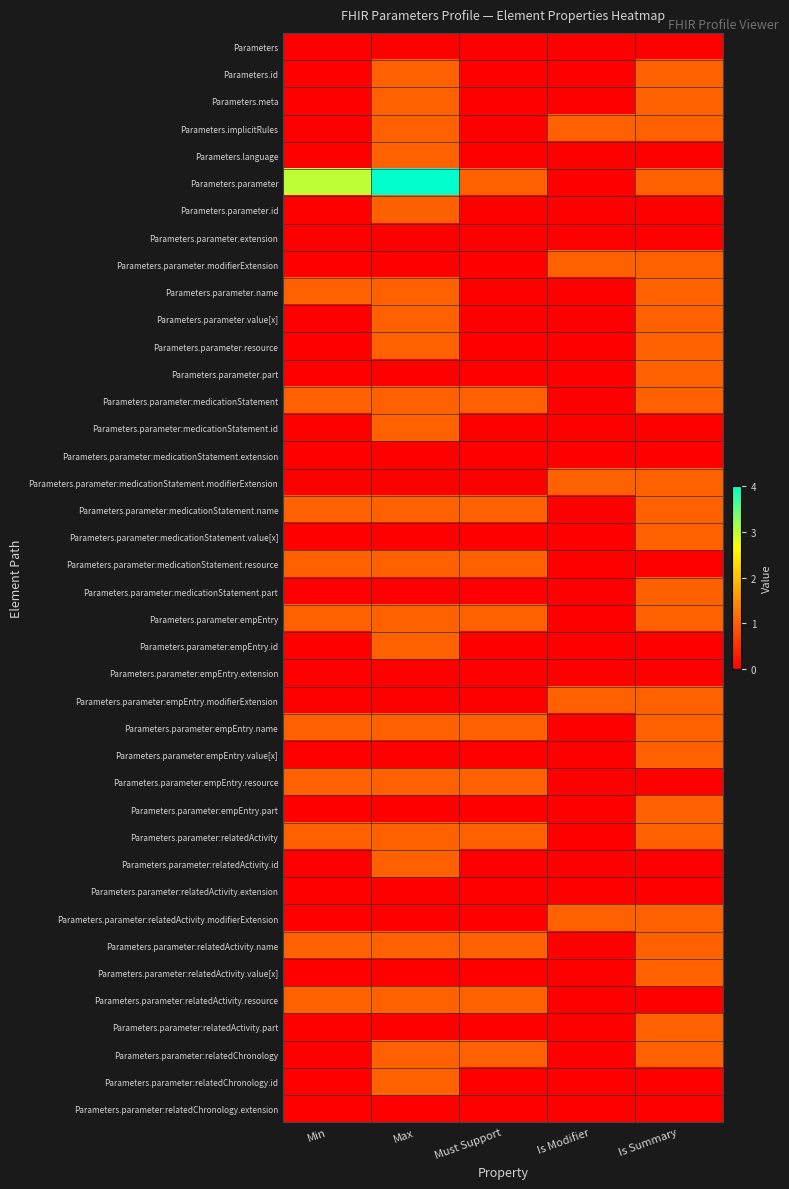

At how many categories does at least one series exceed 3?

1